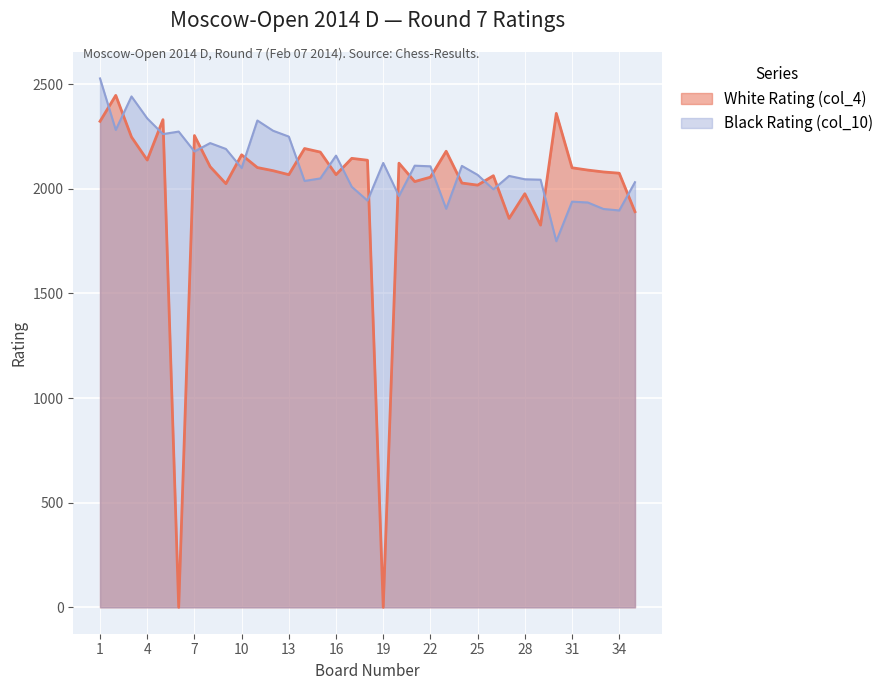

Which series ends up on top after the final intersection of White Rating (col_4) and Black Rating (col_10)?

Black Rating (col_10)